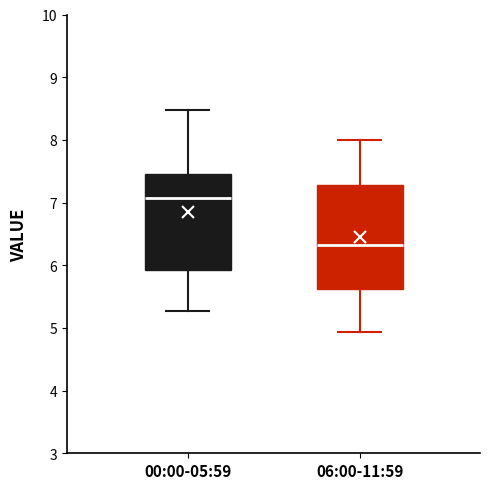

Reading left to right, transcribe this box plot: for each box, give where its median line is, the range the box spans, and where its two whiskers end, as read against the y-axis. The values are not printed on the chart, so give them approximately, as read against the axis.

00:00-05:59: median 7.1, box 5.9 to 7.5, whiskers 5.3 to 8.5
06:00-11:59: median 6.3, box 5.6 to 7.3, whiskers 4.9 to 8.0